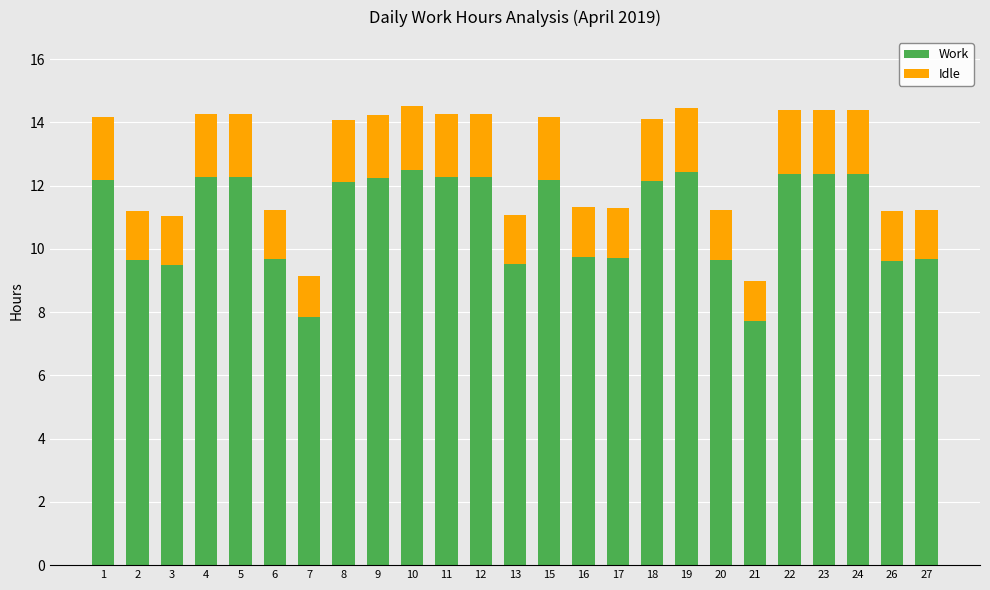

How many data points in Work are above 12?

14